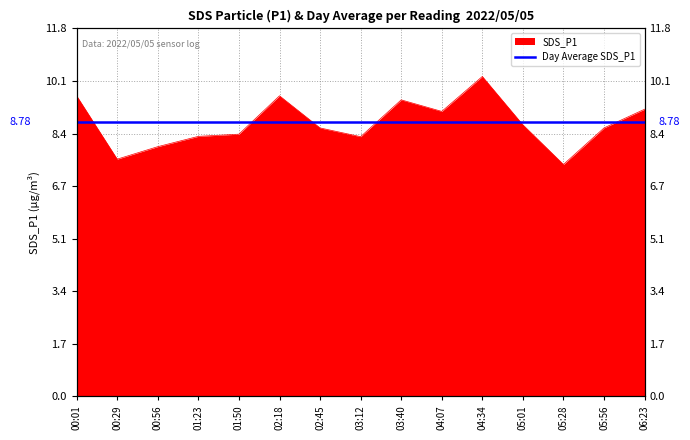

Reading left to right, list all the values displayed in this chart.

00:01=9.6	00:29=7.6	00:56=8.0	01:23=8.3	01:50=8.4	02:18=9.6	02:45=8.6	03:12=8.3	03:40=9.5	04:07=9.1	04:34=10.2	05:01=8.7	05:28=7.4	05:56=8.6	06:23=9.2